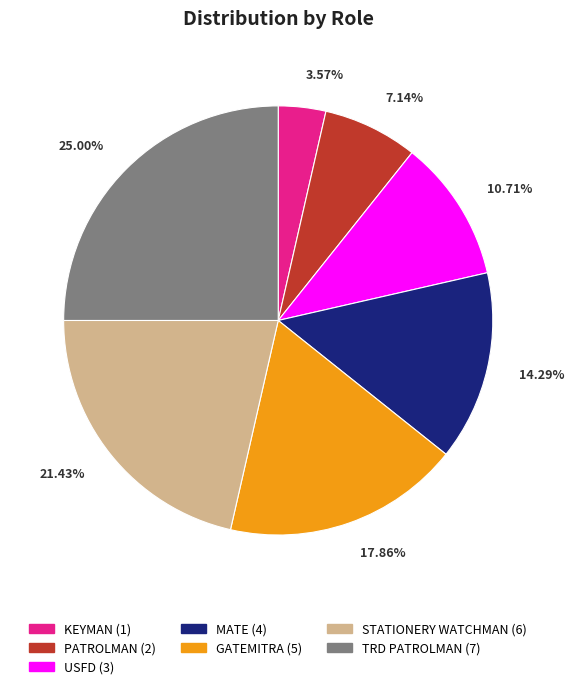

Is it true that KEYMAN is 4% of the pie?

True